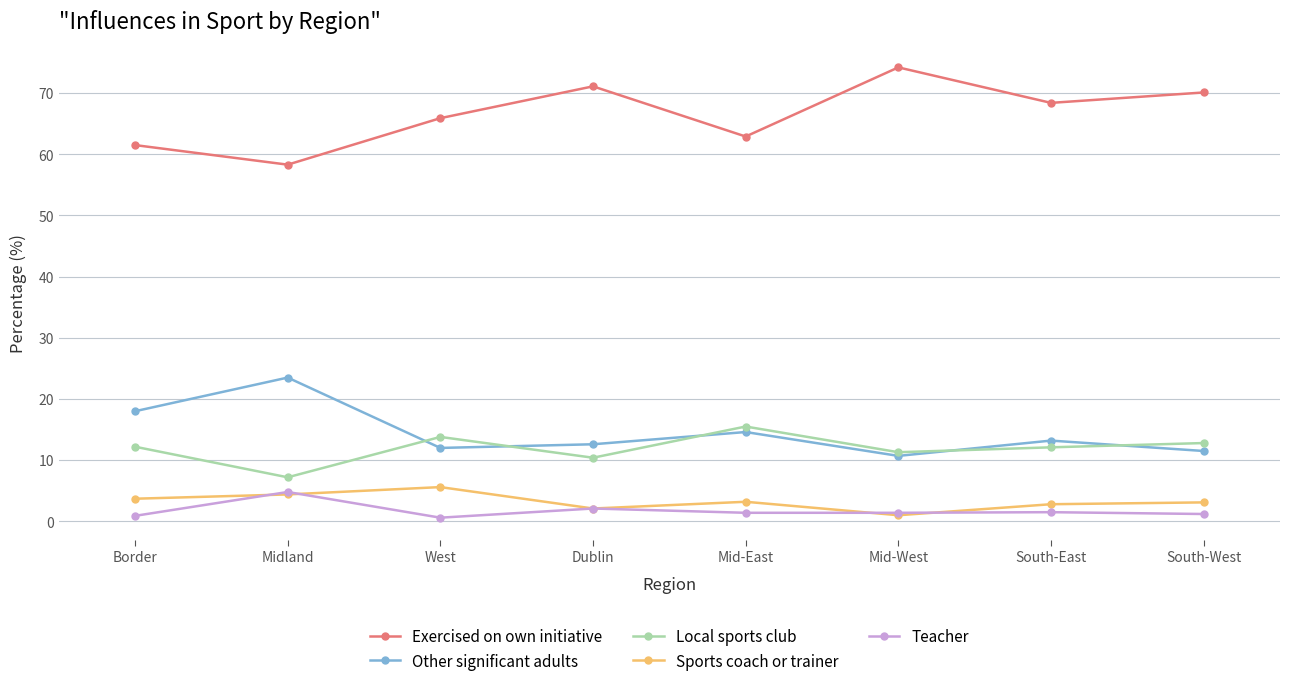

Which series has the largest total across all categories?

Exercised on own initiative